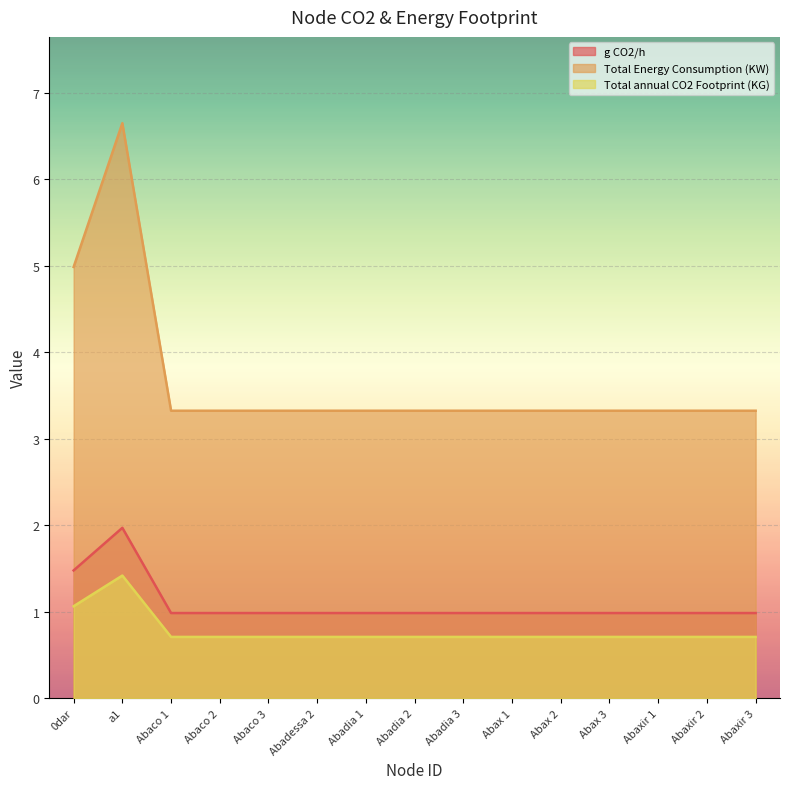

What are all the series names shown in the legend?

g CO2/h, Total Energy Consumption (KW), Total annual CO2 Footprint (KG)